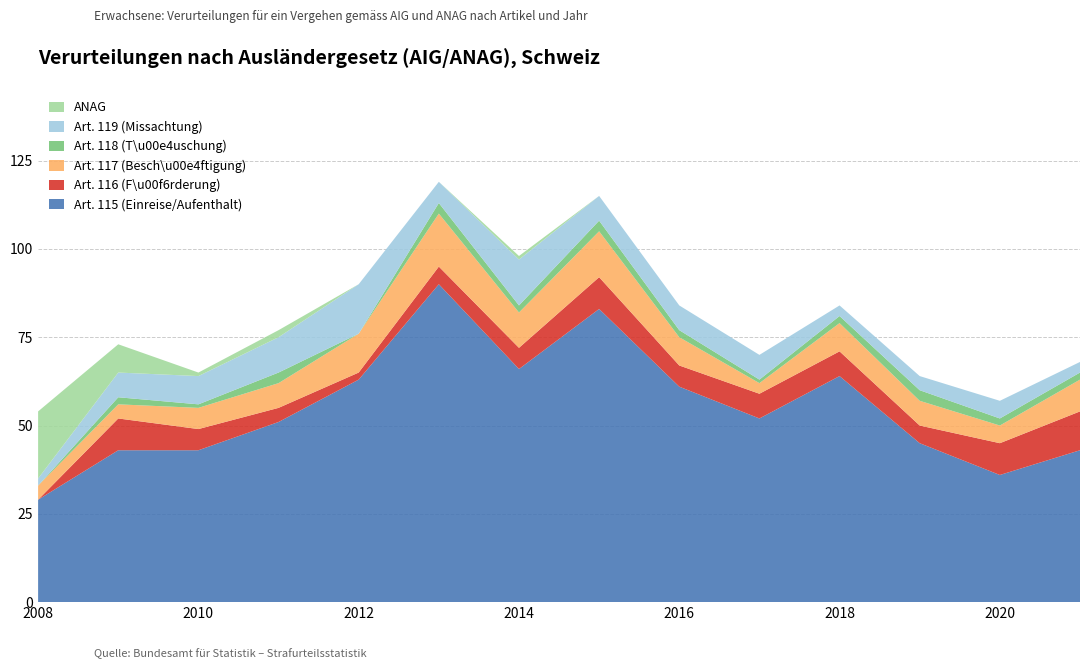

Reading right to left, extract all data points from this chart.

Art. 115 (Einreise/Aufenthalt): 2021=43	2020=36	2019=45	2018=64	2017=52	2016=61	2015=83	2014=66	2013=90	2012=63	2011=51	2010=43	2009=43	2008=29
Art. 116 (F\u00f6rderung): 2021=11	2020=9	2019=5	2018=7	2017=7	2016=6	2015=9	2014=6	2013=5	2012=2	2011=4	2010=6	2009=9	2008=0
Art. 117 (Besch\u00e4ftigung): 2021=9	2020=5	2019=7	2018=8	2017=3	2016=8	2015=13	2014=10	2013=15	2012=11	2011=7	2010=6	2009=4	2008=4
Art. 118 (T\u00e4uschung): 2021=2	2020=2	2019=3	2018=2	2017=1	2016=2	2015=3	2014=2	2013=3	2012=0	2011=3	2010=1	2009=2	2008=0
Art. 119 (Missachtung): 2021=3	2020=5	2019=4	2018=3	2017=7	2016=7	2015=7	2014=13	2013=6	2012=14	2011=10	2010=8	2009=7	2008=2
ANAG: 2021=0	2020=0	2019=0	2018=0	2017=0	2016=0	2015=0	2014=1	2013=0	2012=0	2011=2	2010=1	2009=8	2008=19